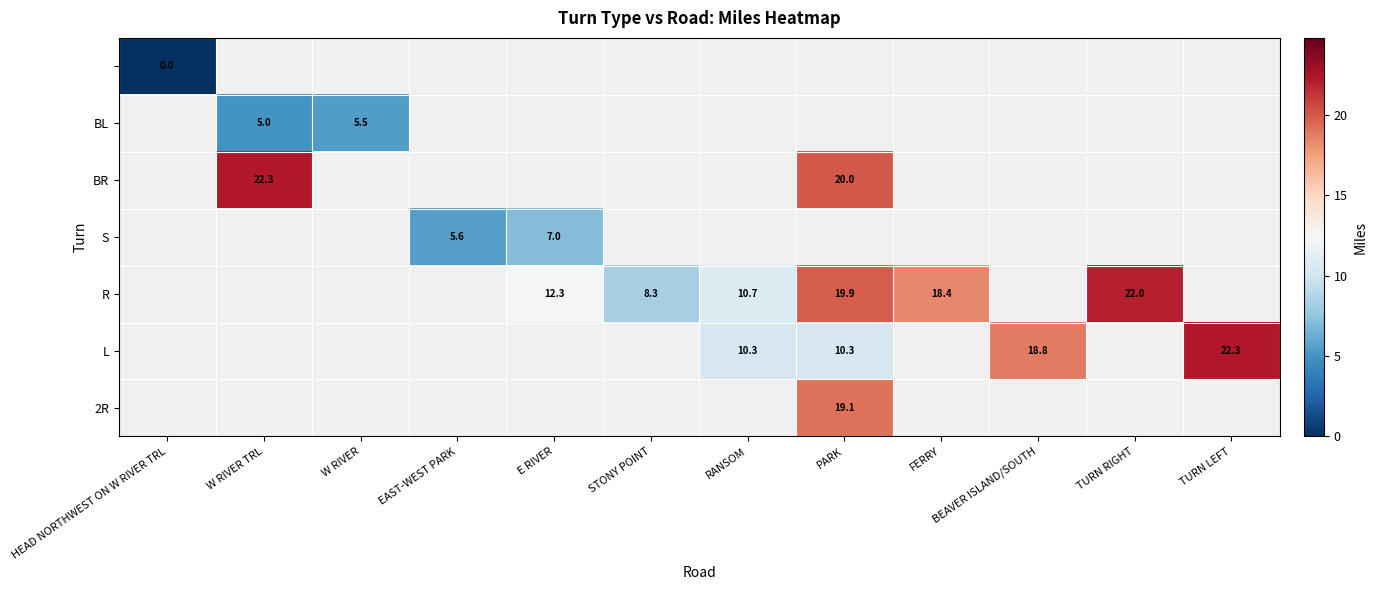

True or false: R has a value of 35.2 at PARK.

False